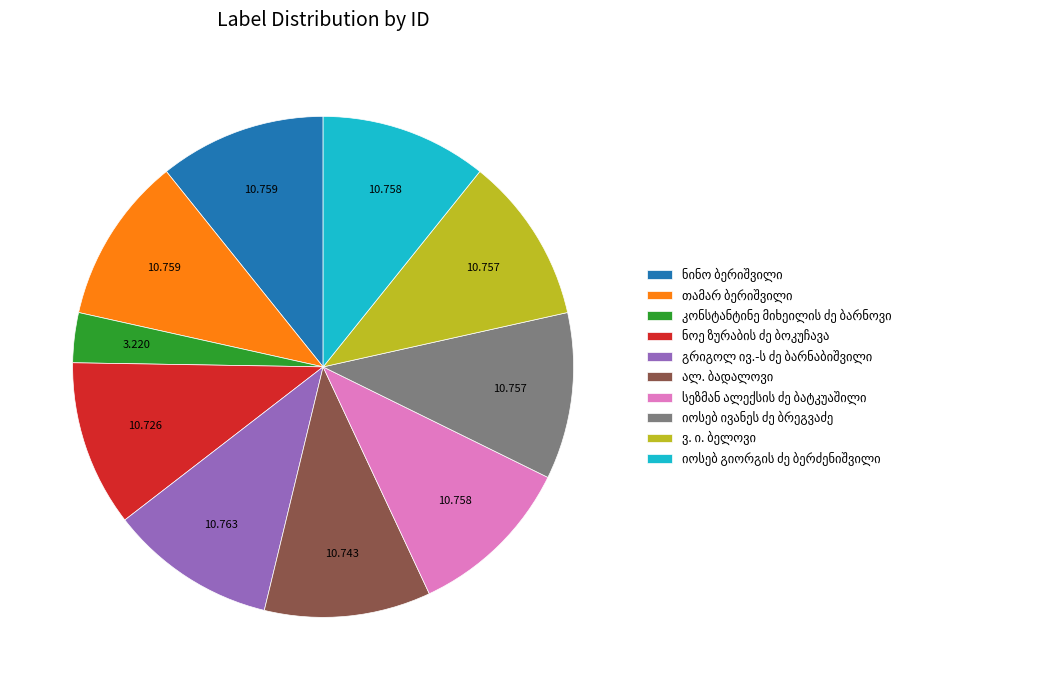

Does any single category account for the majority?

No